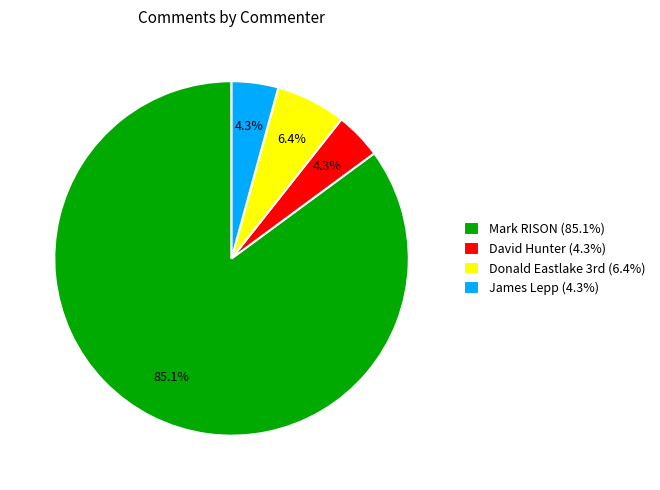

Count the number of slices in the pie.

4